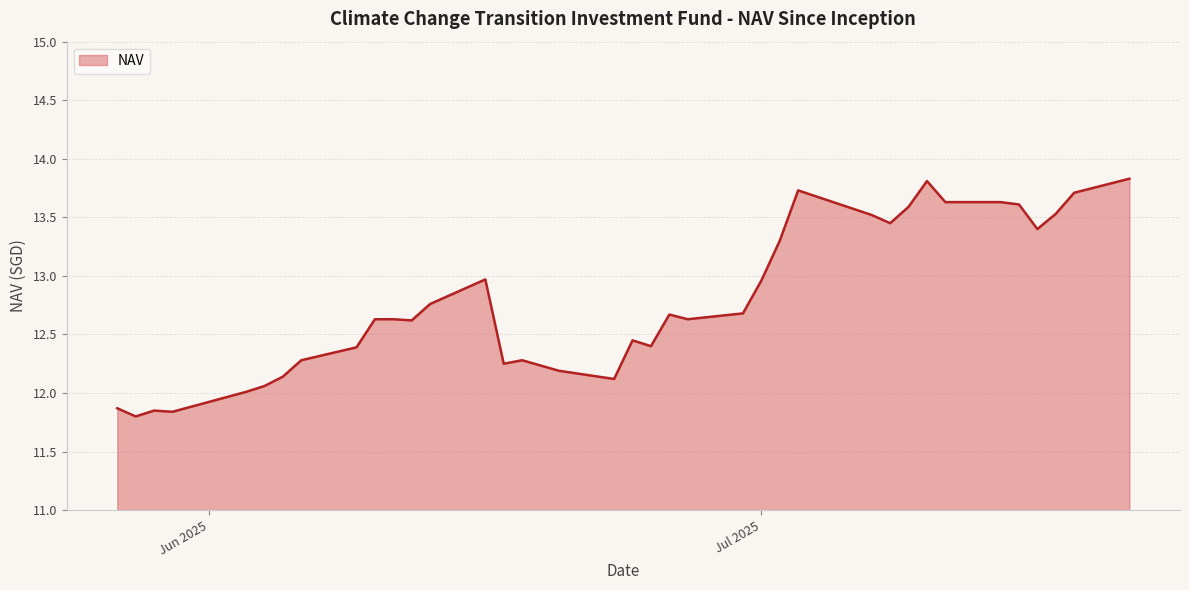

What is the difference between the maximum and minimum values?

2.0